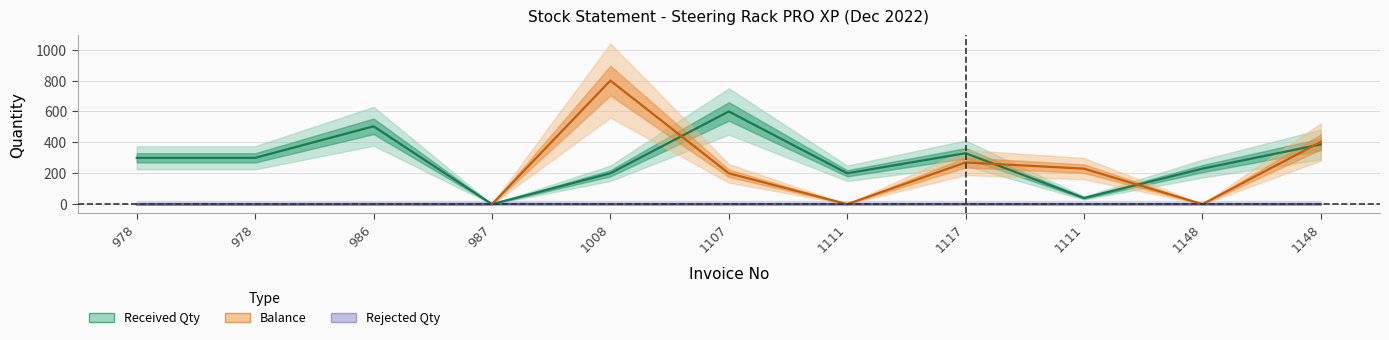

At which category is the sum across all series the highest?

1008